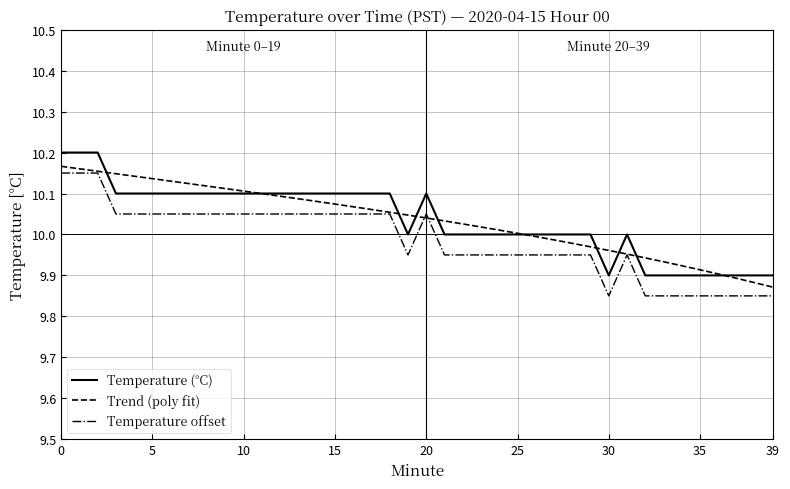

True or false: Temperature offset and Temperature (°C) intersect in this chart.

False